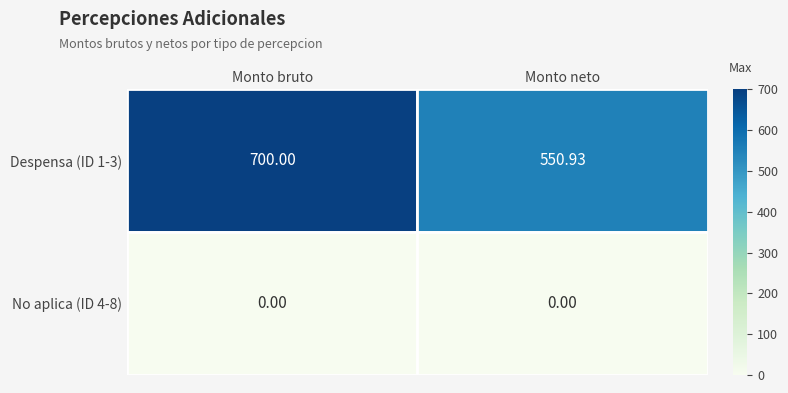

Count the number of data series in this chart.

2